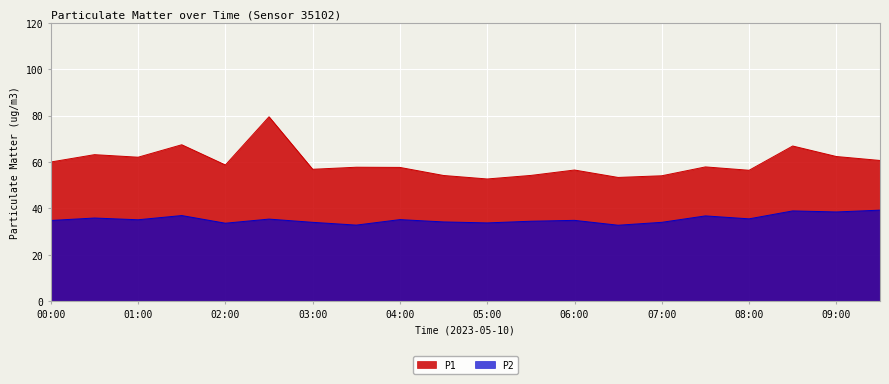

Which category has the highest value across all series?

02:30